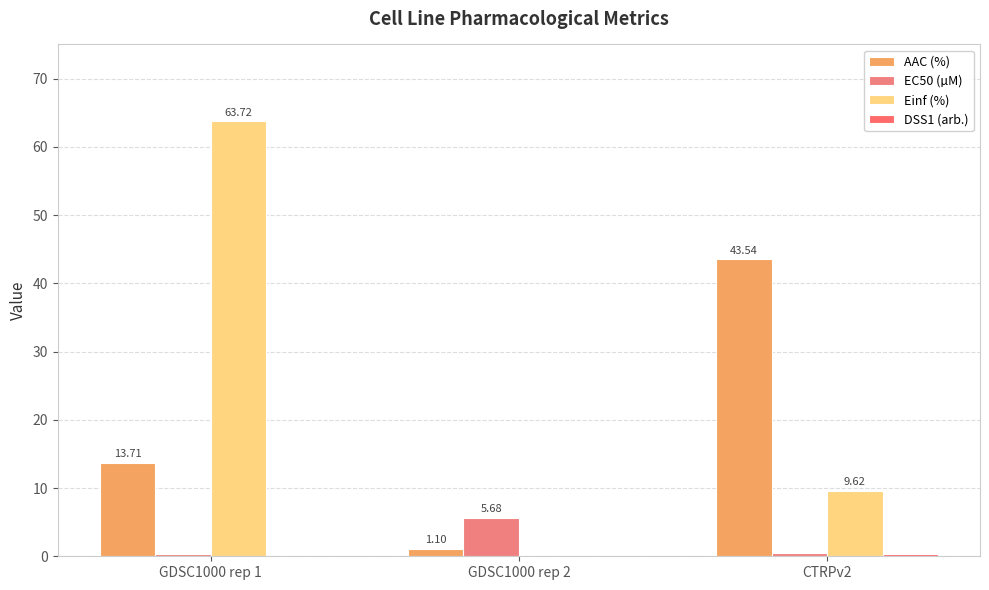

The value of Einf (%) at CTRPv2 is 9.6. True or false?

True